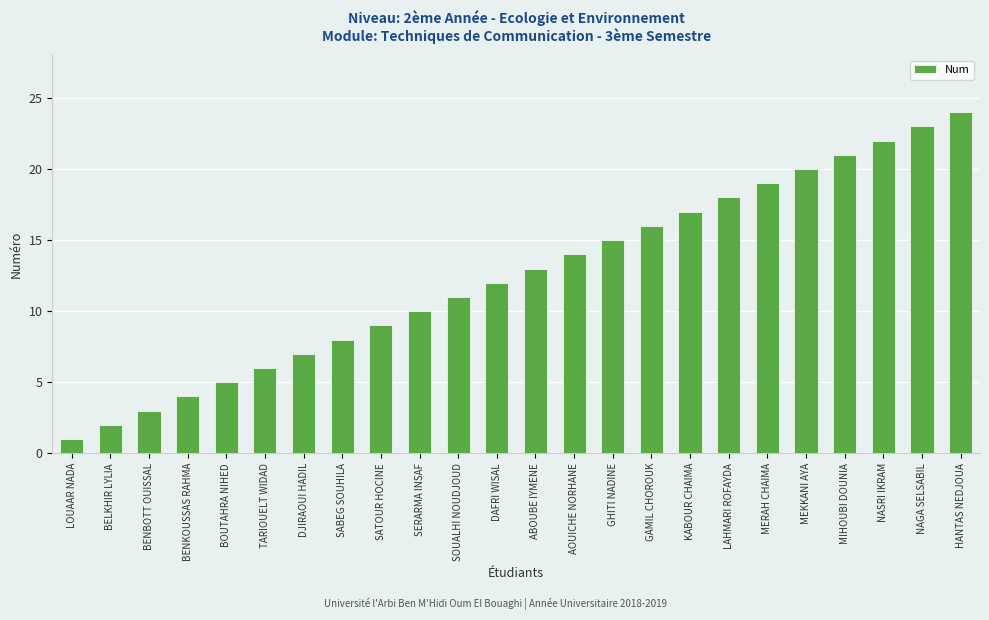

Reading left to right, what are all the values shown in this chart?

LOUAAR NADA=1	BELKHIR LYLIA=2	BENBOTT OUISSAL=3	BENKOUSSAS RAHMA=4	BOUTAHRA NIHED=5	TARIOUELT WIDAD=6	DJIRAOUI HADIL=7	SABEG SOUHILA=8	SATOUR HOCINE=9	SERARMA INSAF=10	SOUALHI NOUDJOUD=11	DAFRI WISAL=12	ABOUBE IYMENE=13	AOUICHE NORHANE=14	GHITI NADINE=15	GAMIL CHOROUK=16	KABOUR CHAIMA=17	LAHMARI ROFAYDA=18	MERAH CHAIMA=19	MEKKANI AYA=20	MIHOUBI DOUNIA=21	NASRI IKRAM=22	NAGA SELSABIL=23	HANTAS NEDJOUA=24